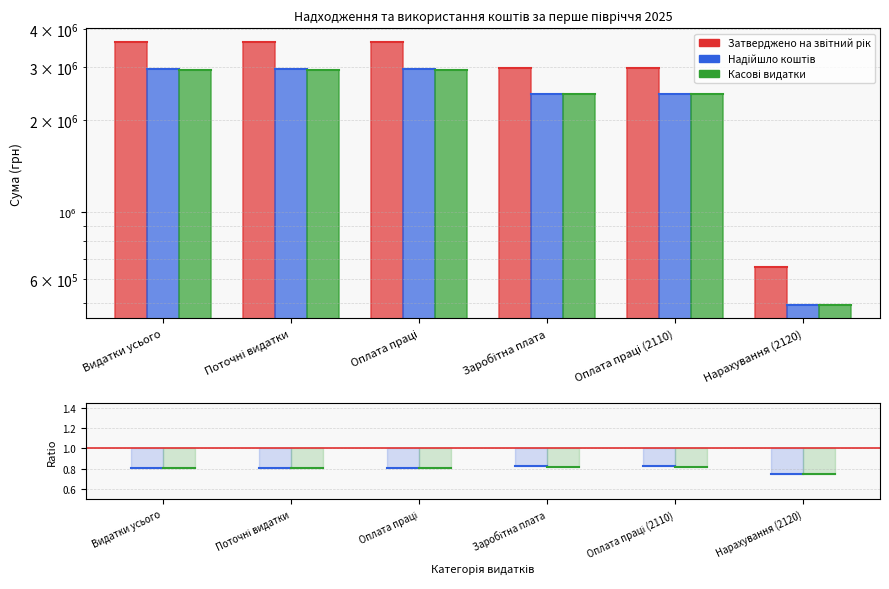

What is the difference between the maximum and second lowest values in the Затверджено на звітний рік series?

655300.0